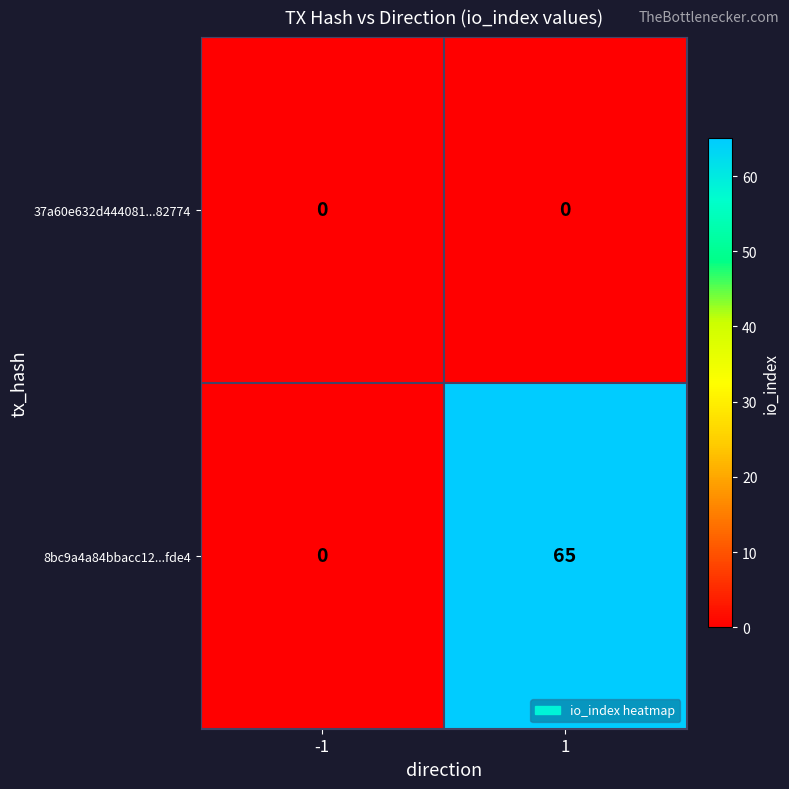

What is the maximum value shown in the chart?

65